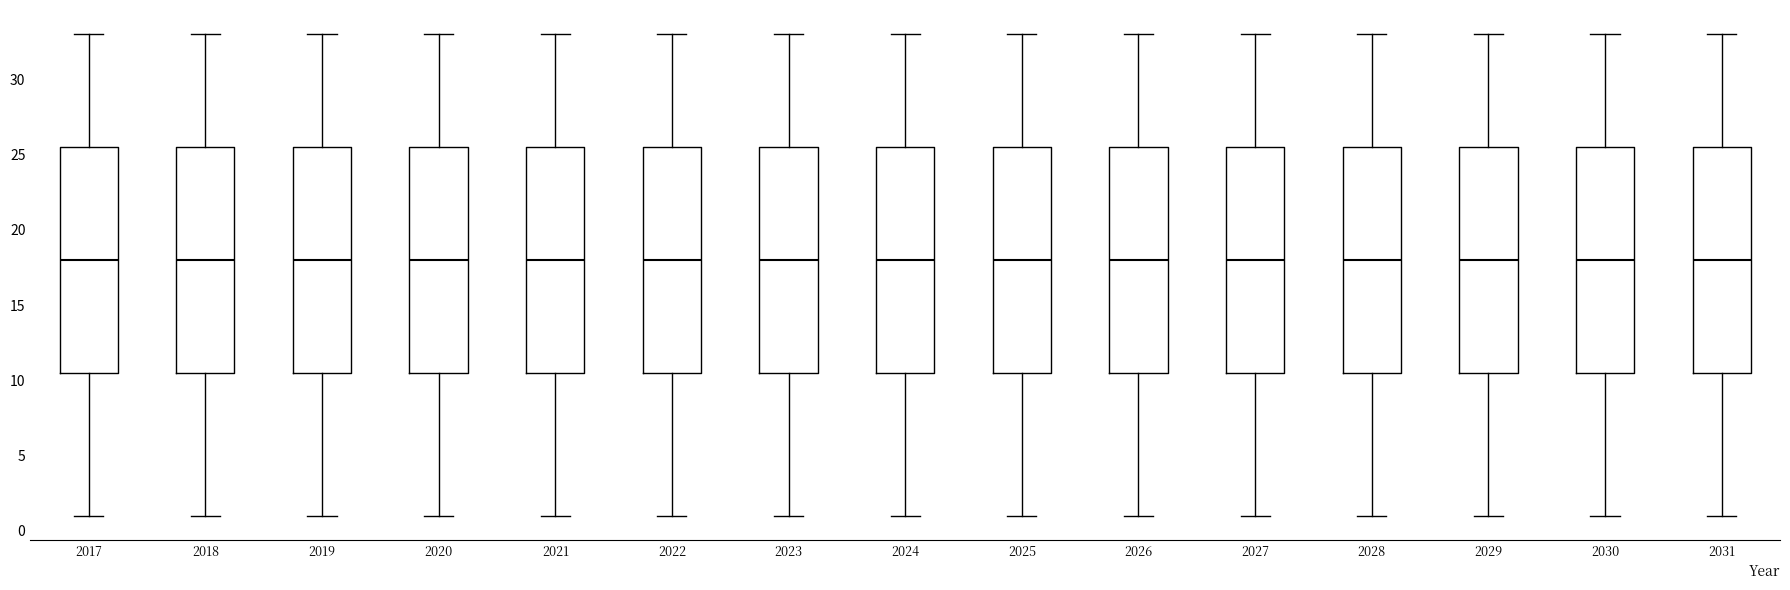

Where does the median line of the box at x = 2030 sit on the y-axis? The values are not printed on the chart, so give them approximately, as read against the axis.

18.0